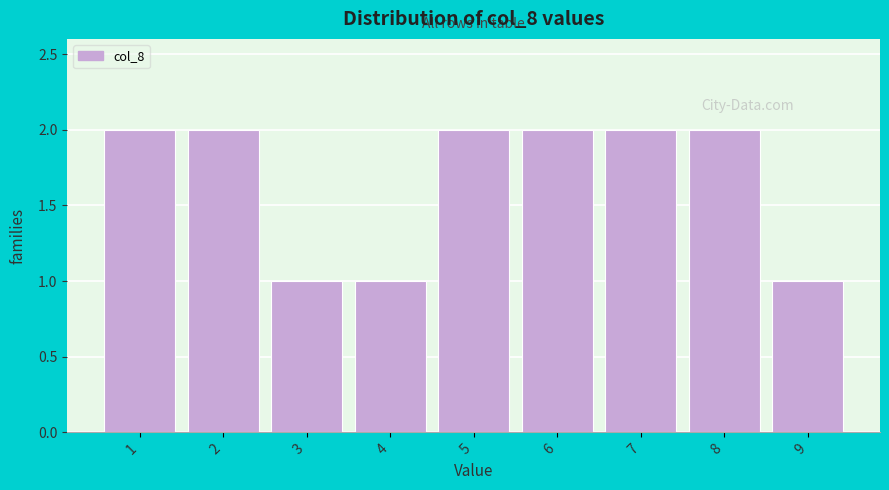

Reading left to right, list all the values displayed in this chart.

2	2	1	1	2	2	2	2	1